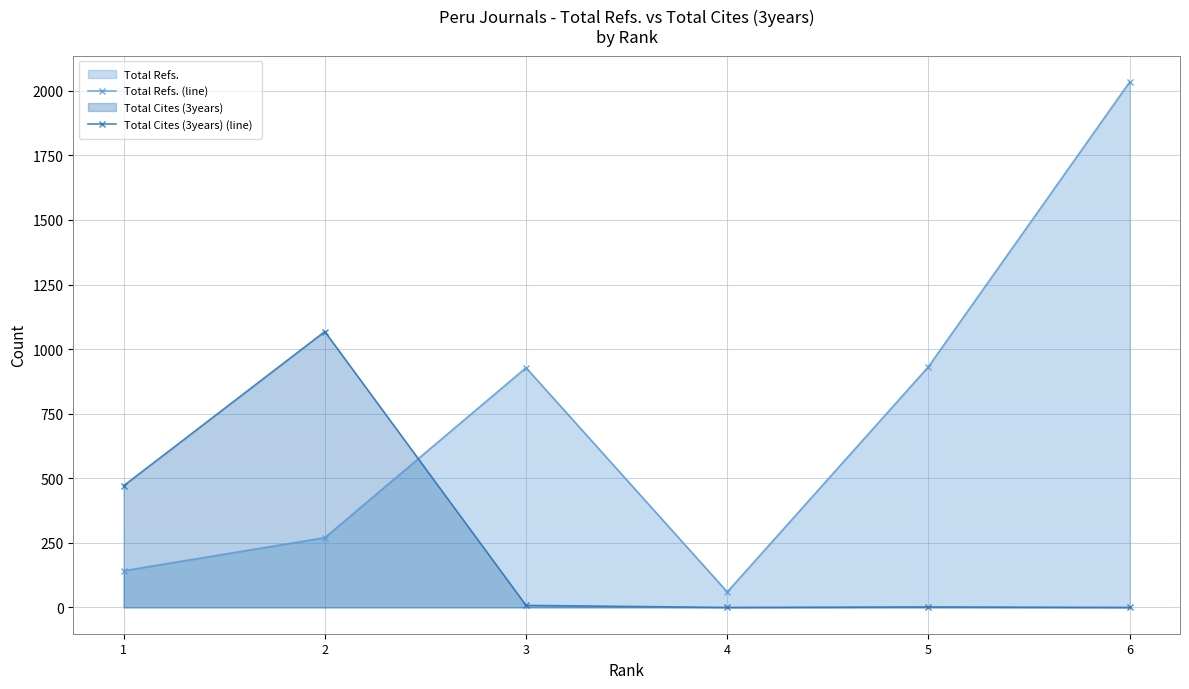

What is the maximum value shown in the chart?

2034